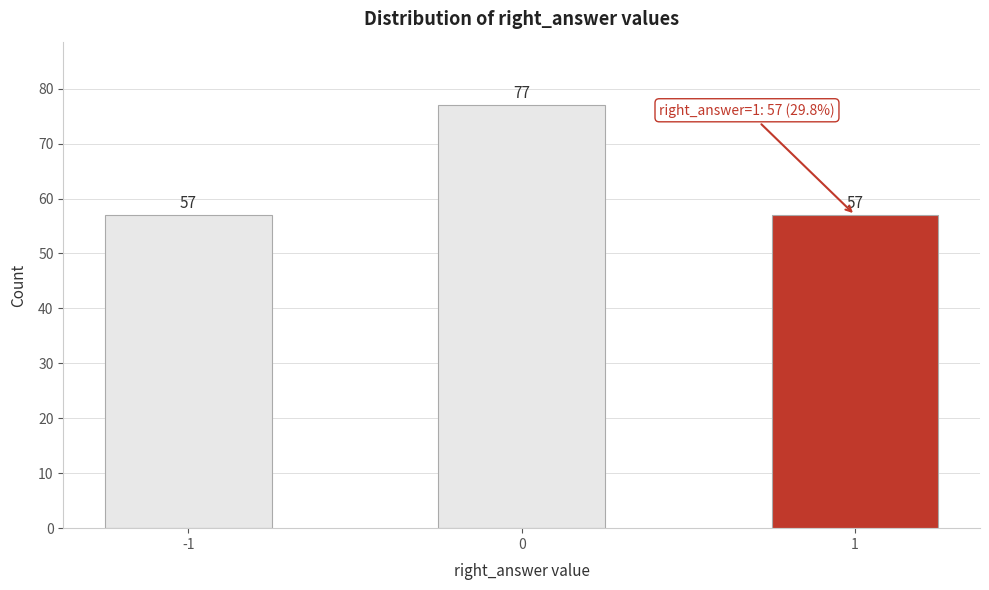

Reading right to left, extract all data points from this chart.

57	77	57